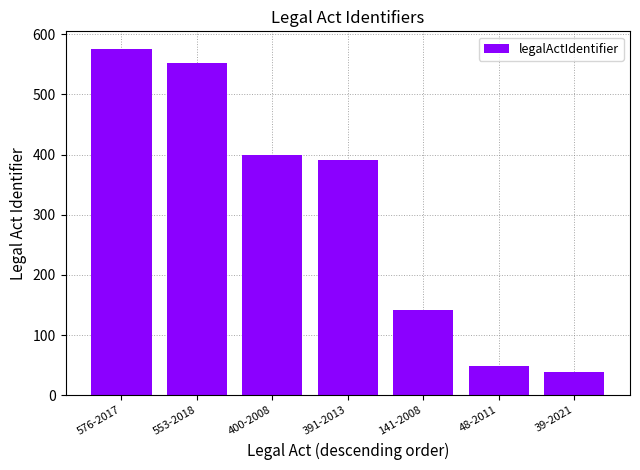

Rank the categories by value from lowest to highest.

39-2021, 48-2011, 141-2008, 391-2013, 400-2008, 553-2018, 576-2017